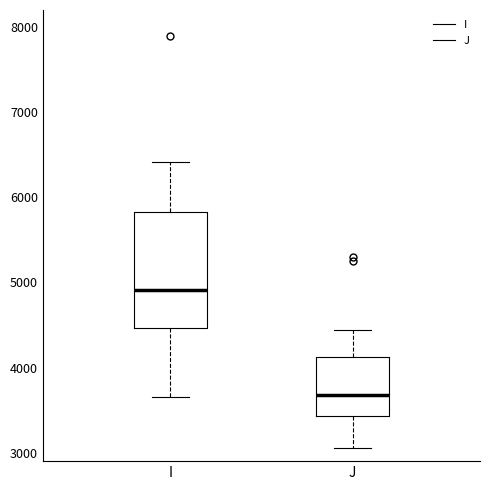

Where does the lower whisker of the box for I end on the y-axis? The values are not printed on the chart, so give them approximately, as read against the axis.

3700